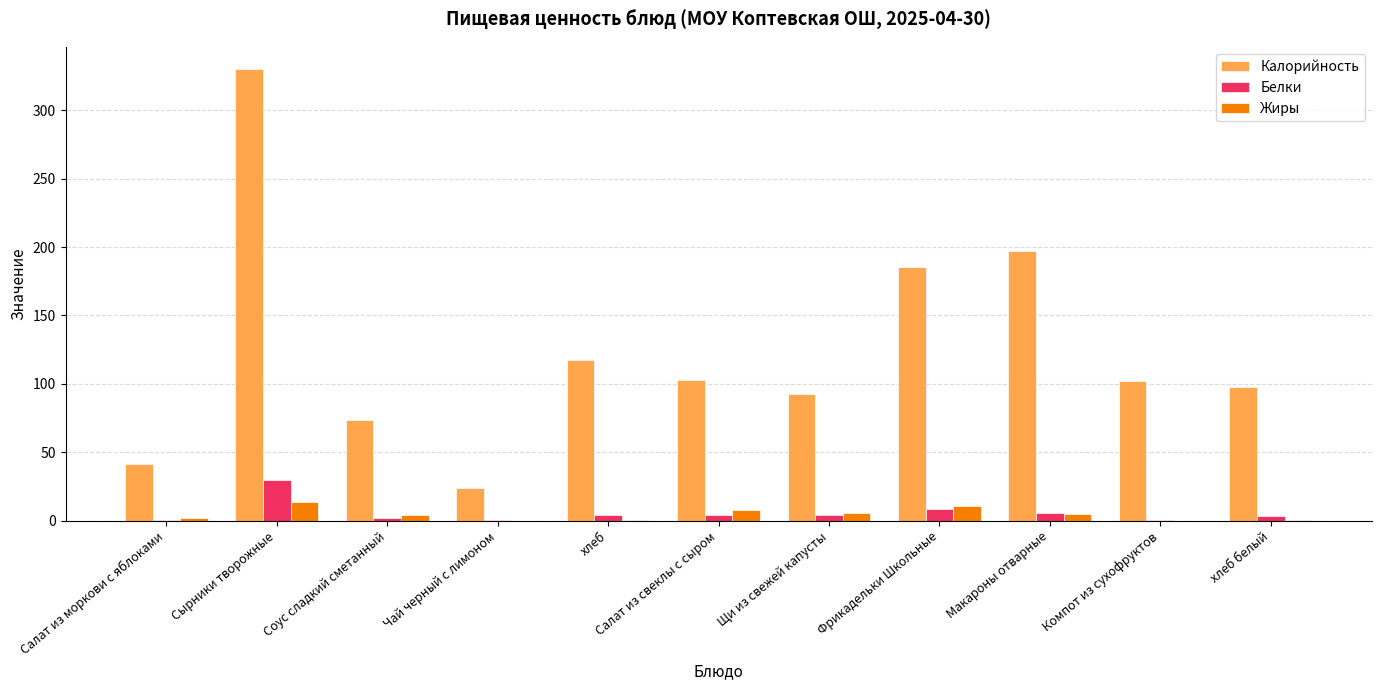

Between Чай черный с лимоном and Макароны отварные, which series saw the biggest shift?

Калорийность